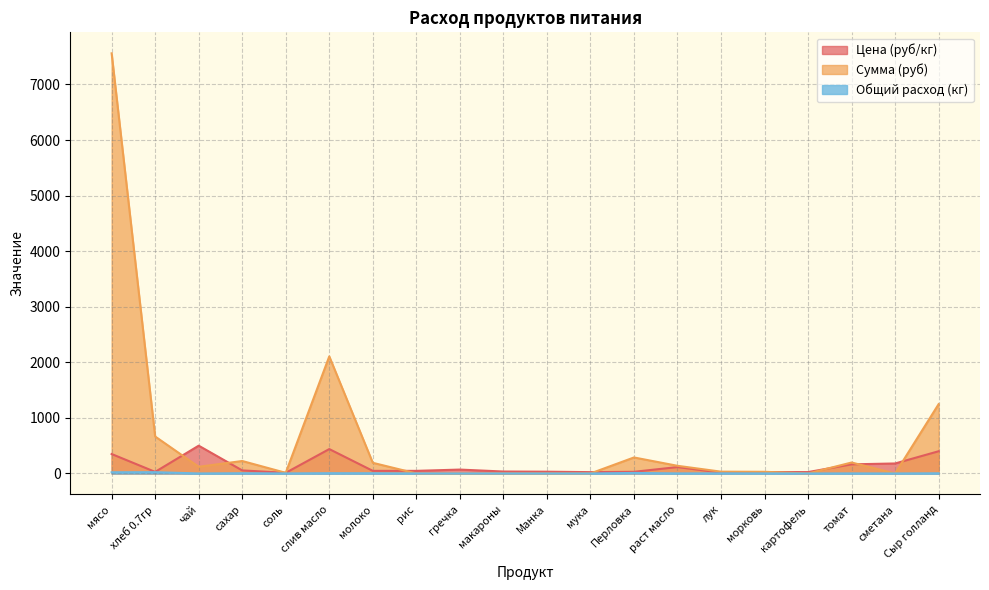

Between макароны and сахар, which is larger?

сахар